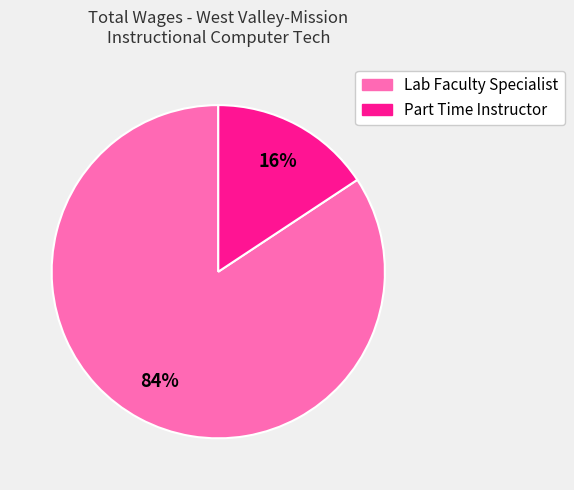

Which category has the smallest portion of the pie?

Part Time Instructor